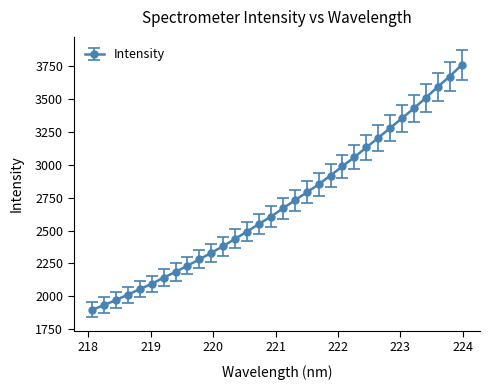

What is the value of the 31st point from the left?

3671.0